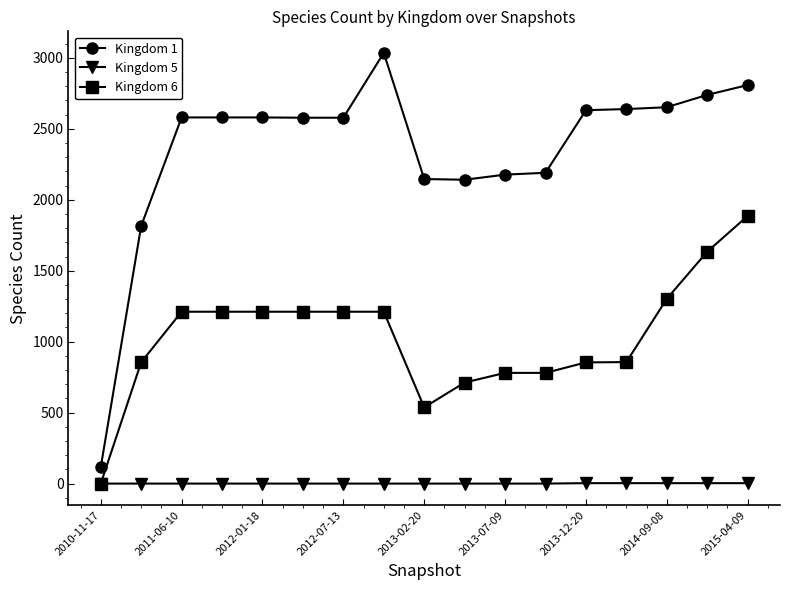

List the series in order of their peak value, highest first.

Kingdom 1, Kingdom 6, Kingdom 5